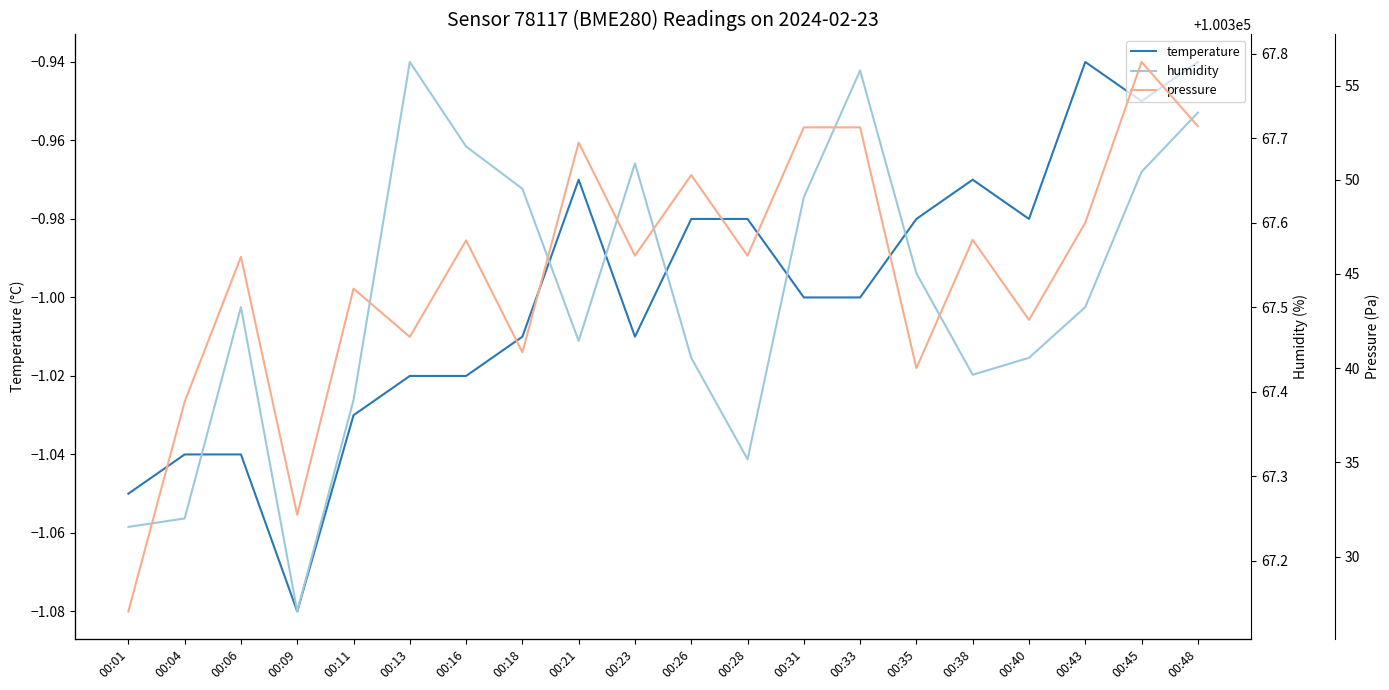

At which label does temperature first exceed -1?

00:21